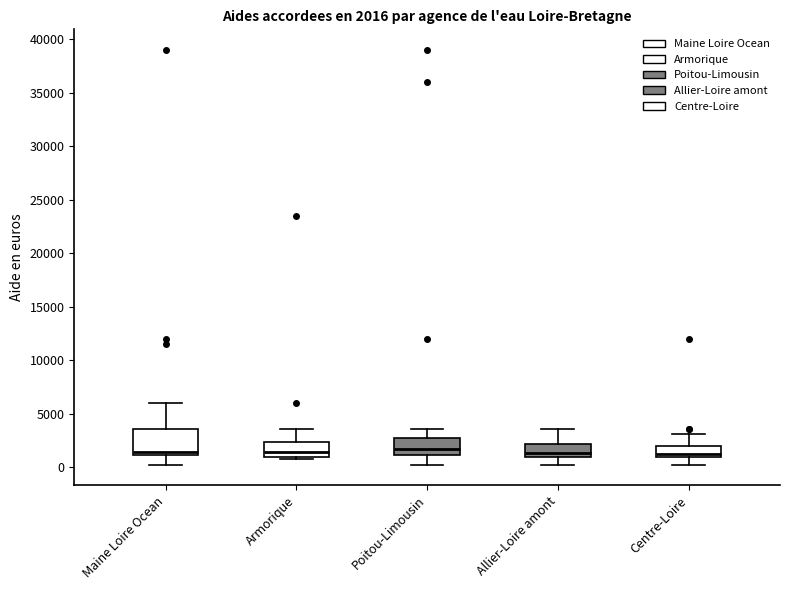

Which box is the tallest, from its lower edge to its upper edge?

Maine Loire Ocean